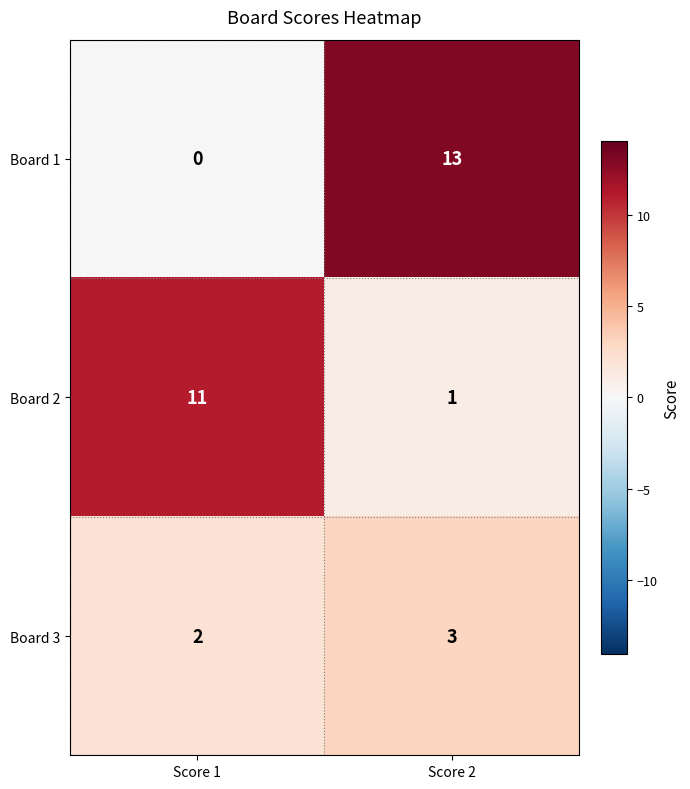

Is it true that Board 2 equals 7 at Score 1?

False